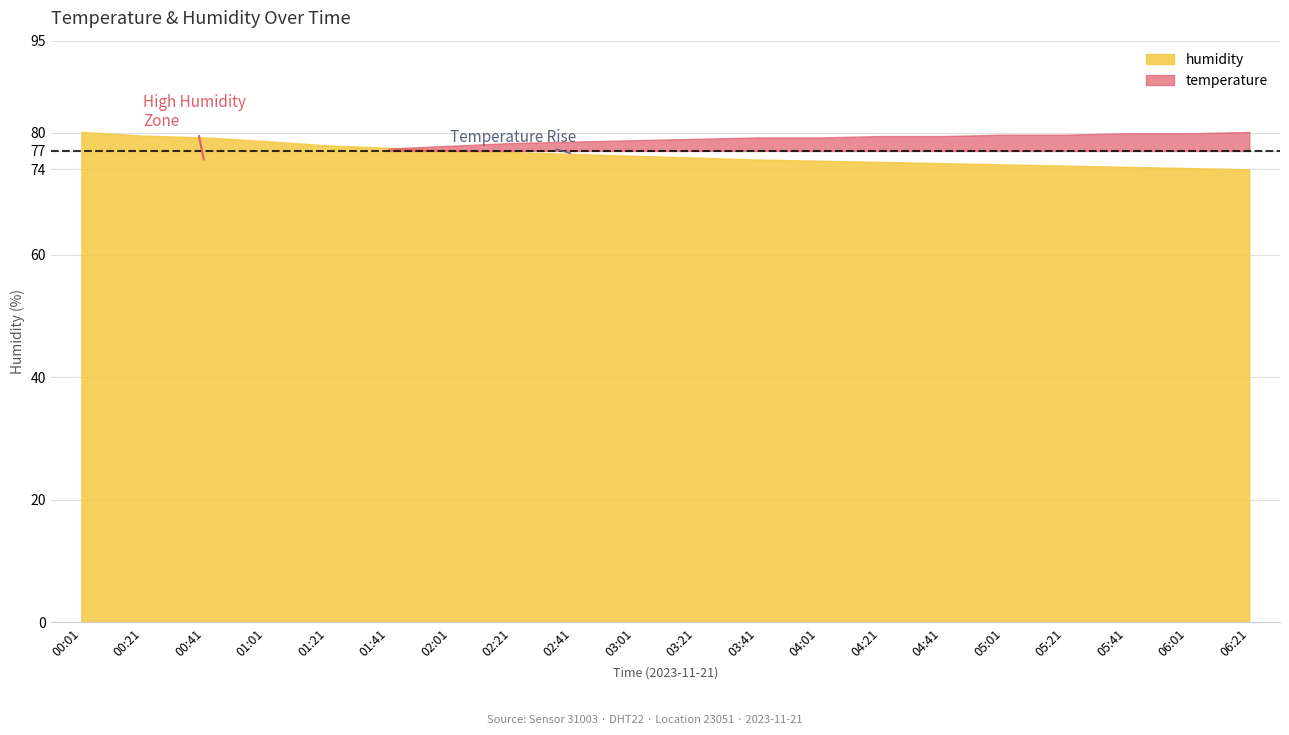

What is the difference between the maximum and minimum values in the temperature series?

2.7